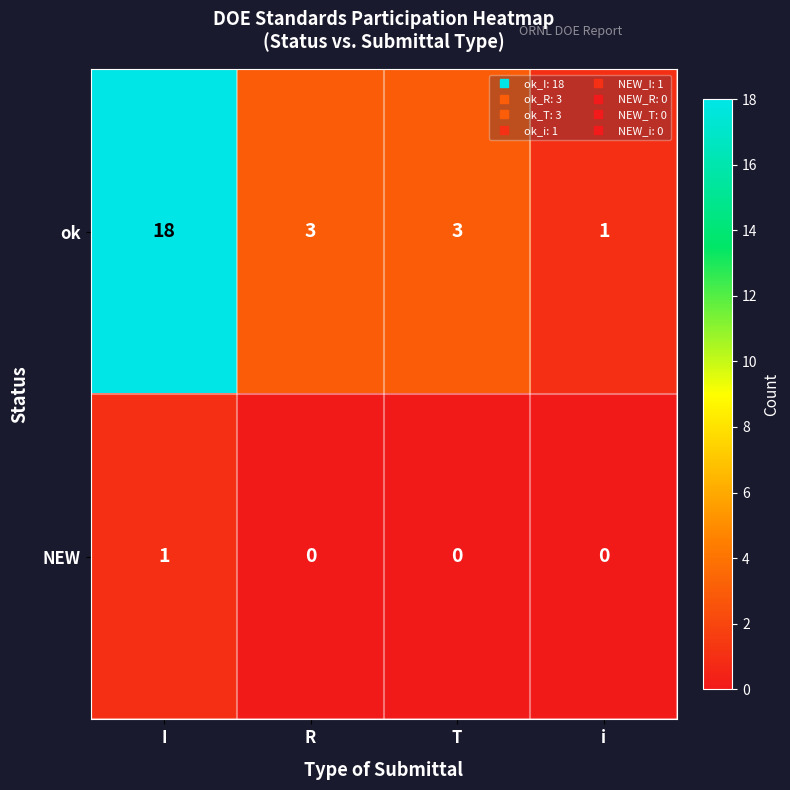

At which category is the sum across all series the highest?

I